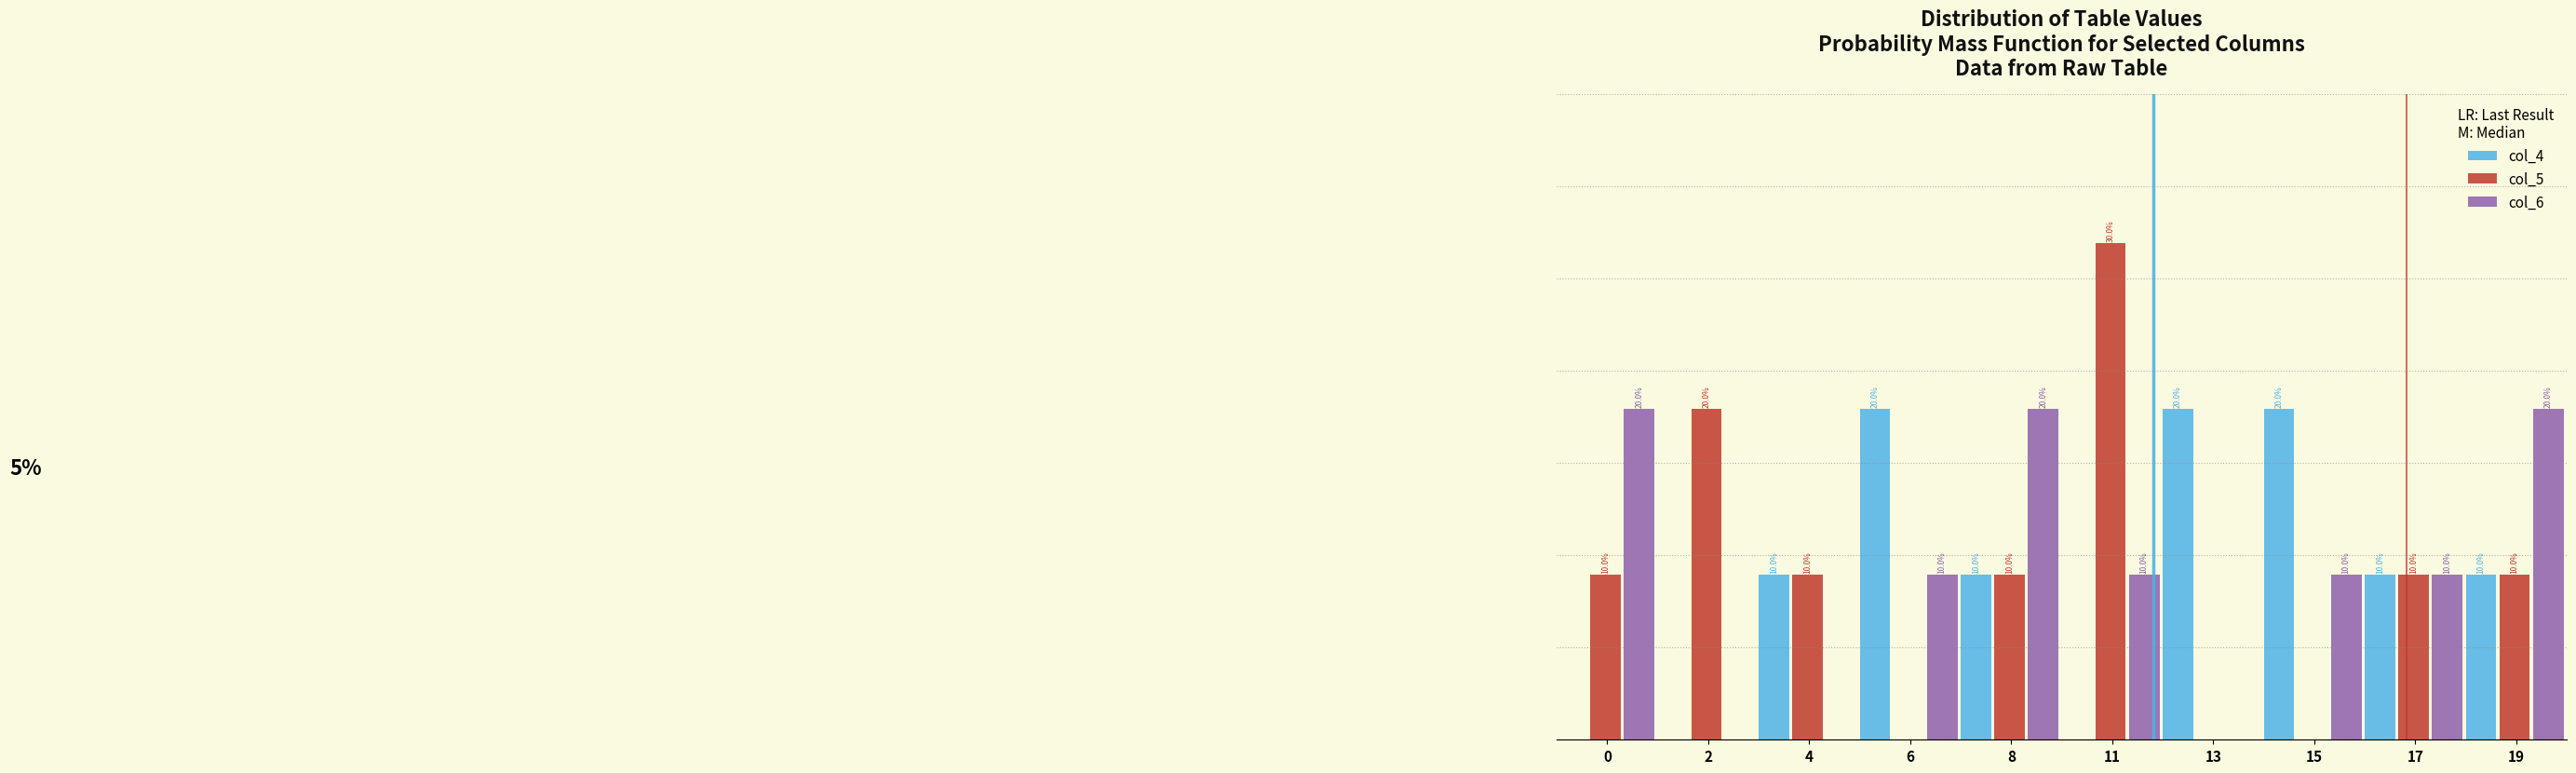

Is the value of col_4 at 6 greater than the value of col_5 at 0?

Yes